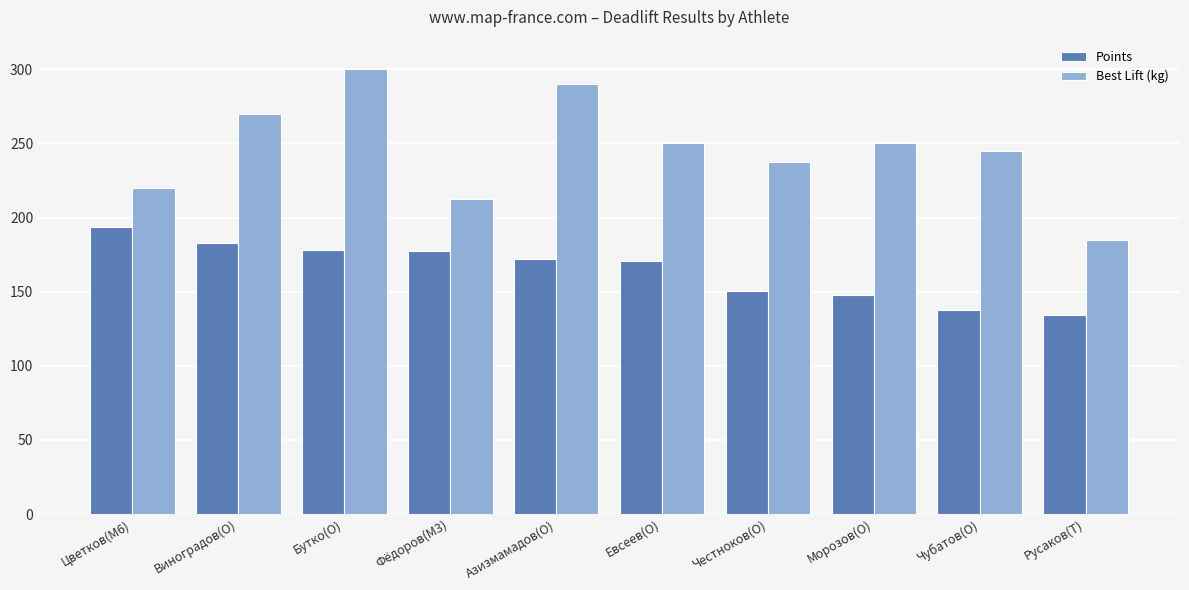

What is the approximate value of Points at Цветков(M6)?

193.5